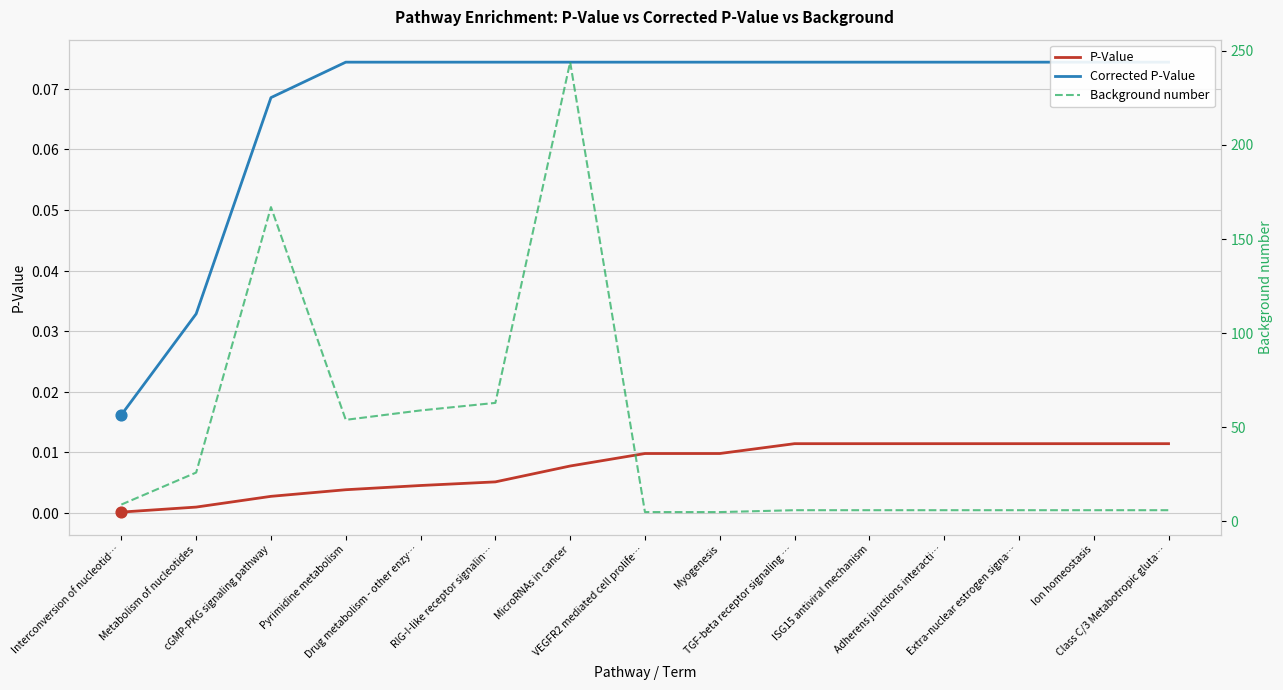

What are all the series names shown in the legend?

P-Value, Corrected P-Value, Background number